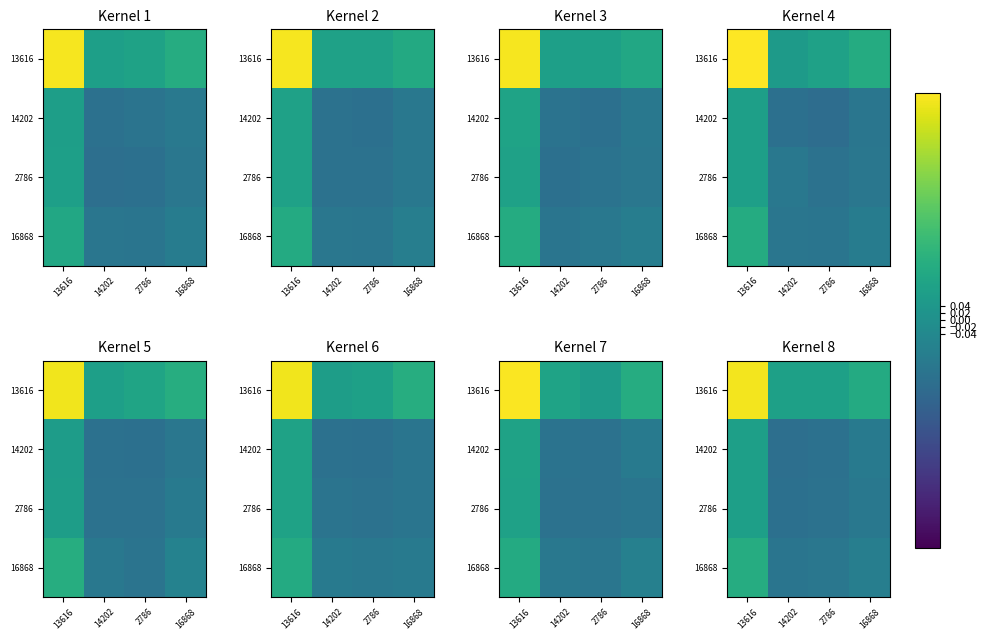

Which has a higher value, 2786 or 16868?

16868